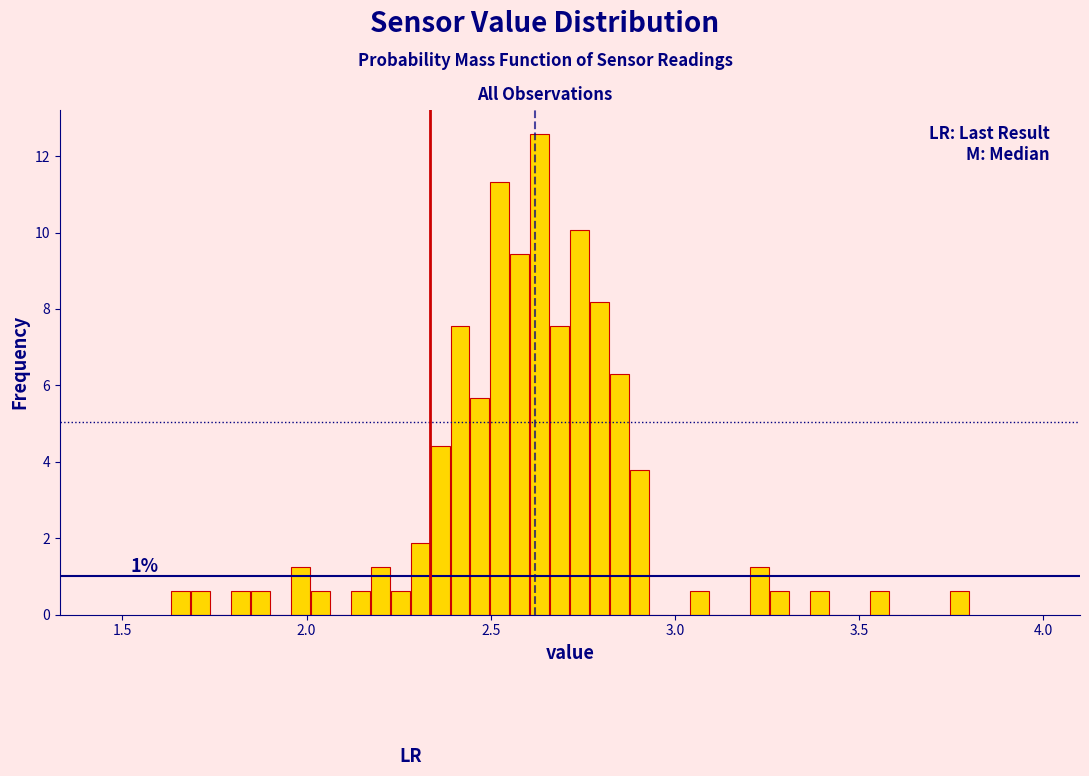

Read against the x-axis, roughly where is the centre of the tallest bar?

2.65